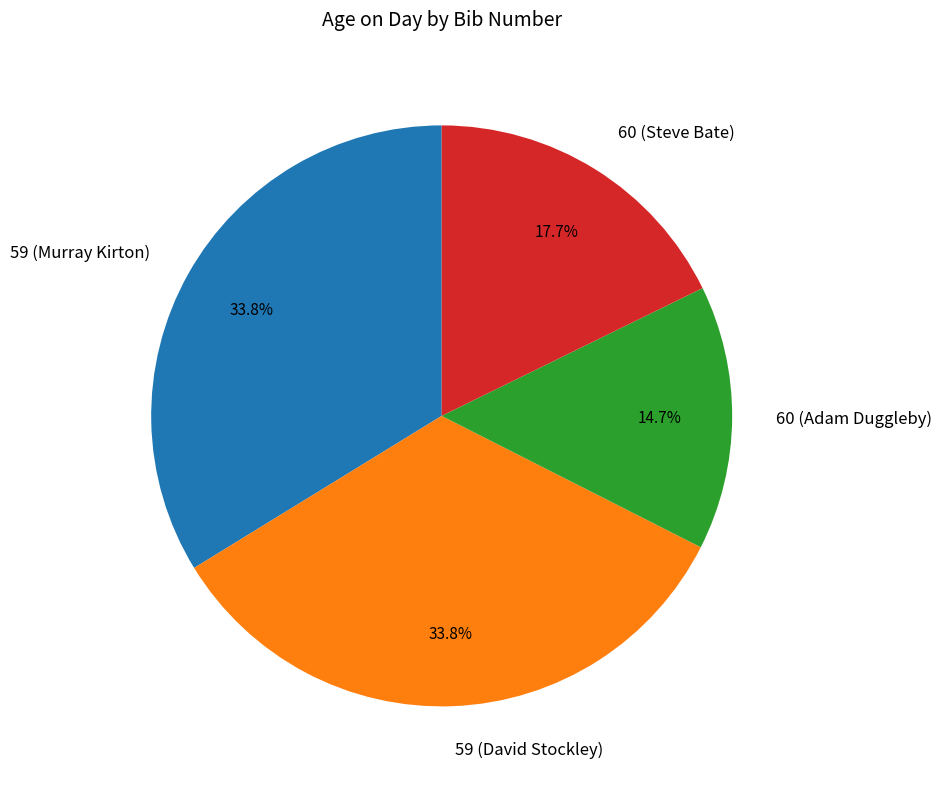

Is 59 (David Stockley) the majority of the pie?

No